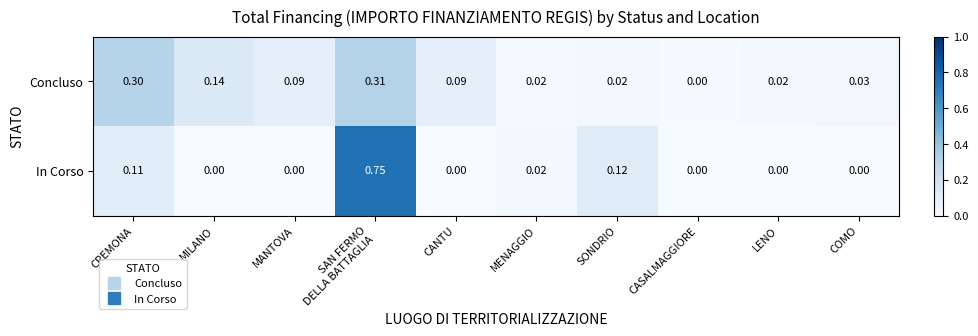

At MILANO, list the series in order from smallest to largest.

In Corso, Concluso